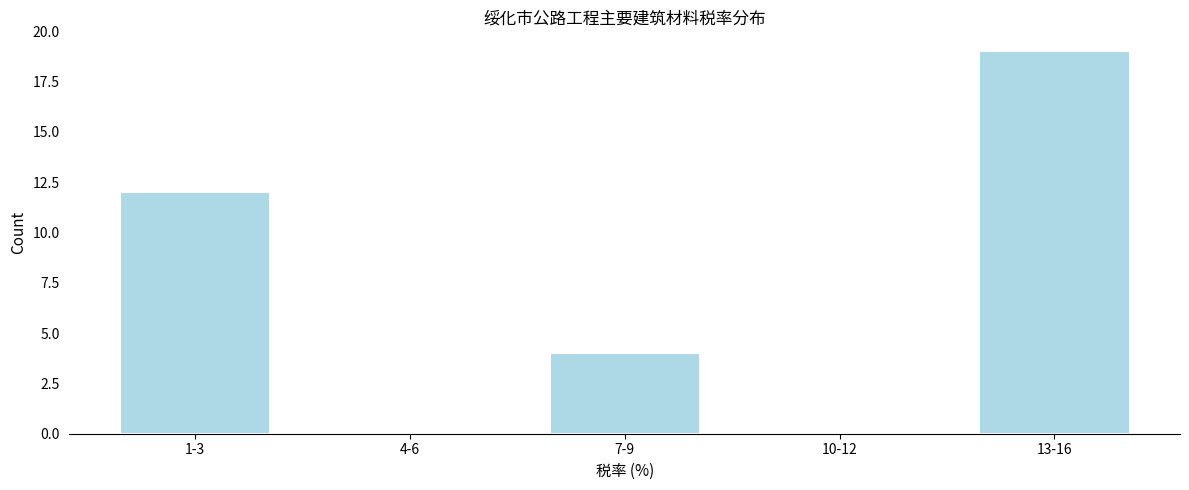

Reading left to right, list all the values displayed in this chart.

1-3=12	4-6=0	7-9=4	10-12=0	13-16=19